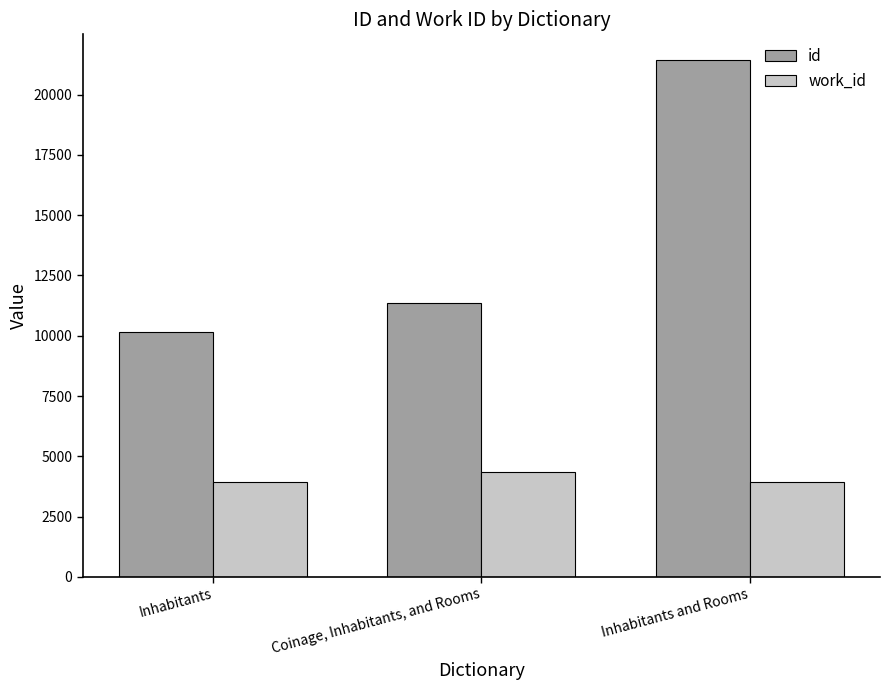

What is the total value across all series at Inhabitants?

14083